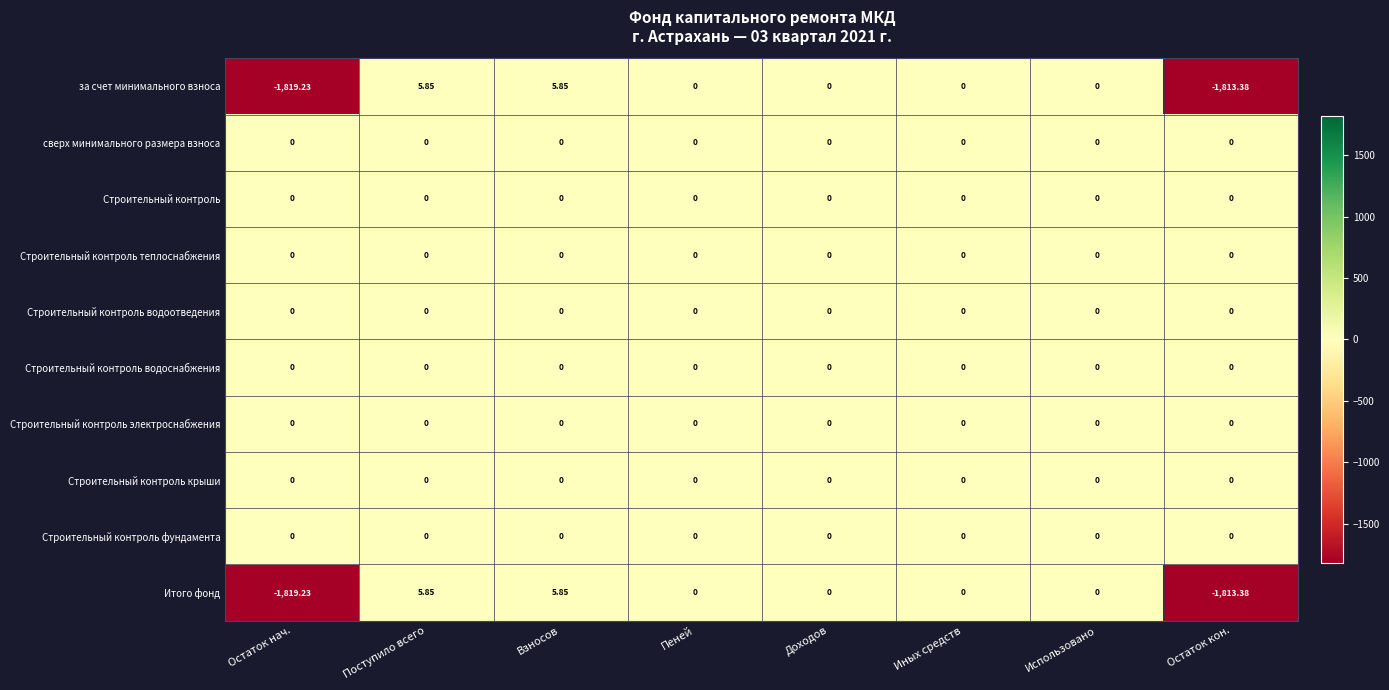

Which category has the highest value across all series?

Поступило всего